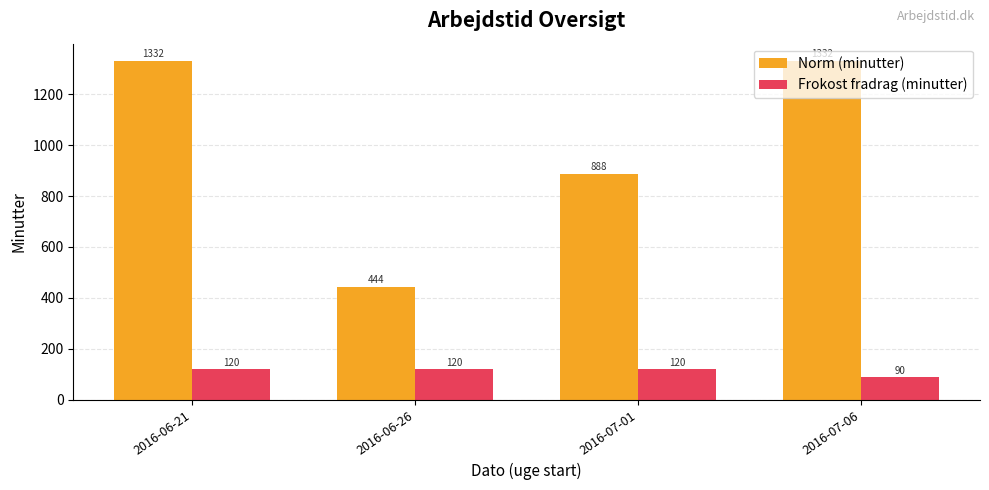

How many data points does each series have?

4